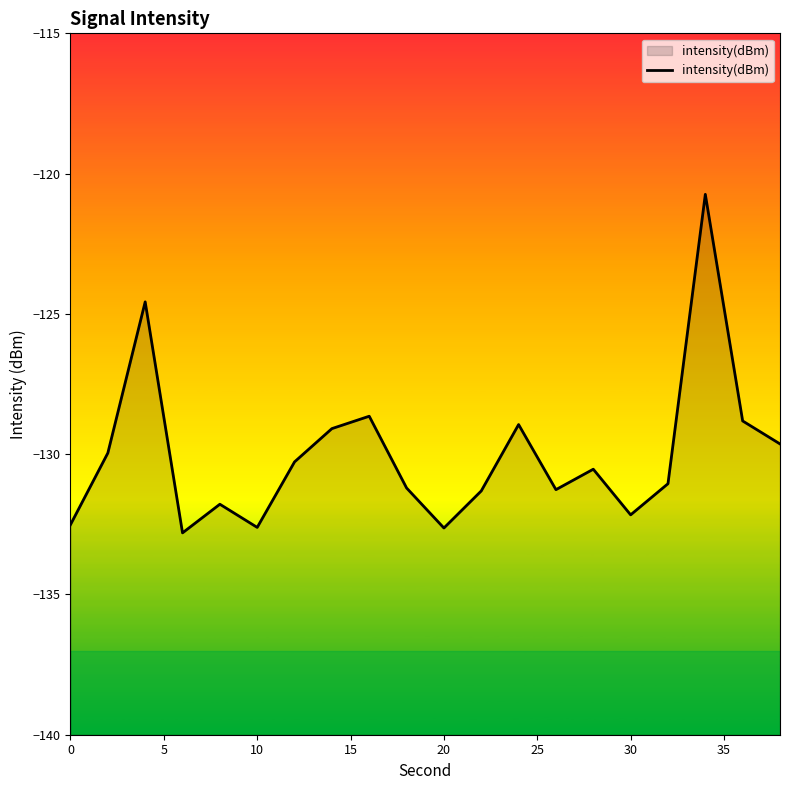

What is the minimum value shown in the chart?

-132.8